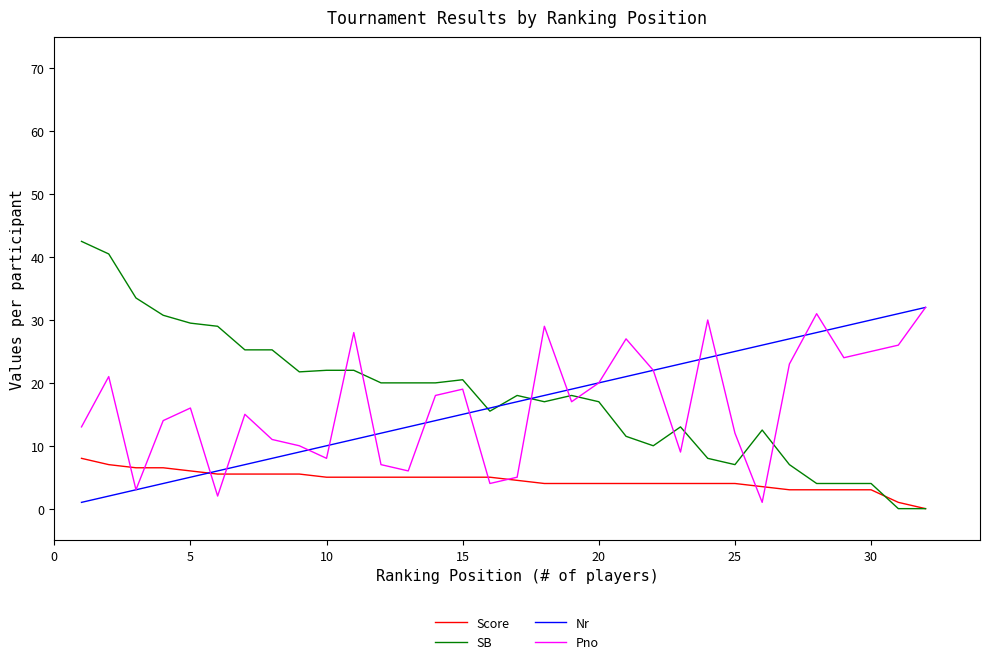

Which series has the widest spread of values?

SB